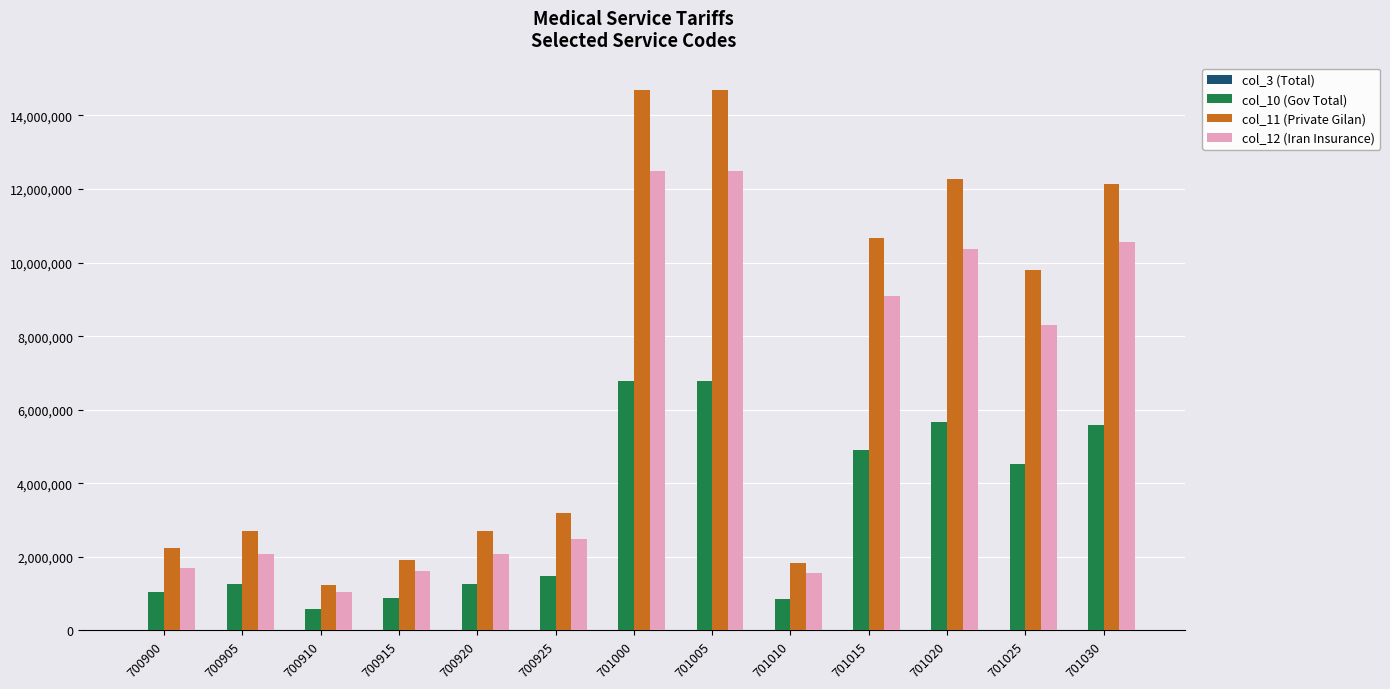

The value of col_11 (Private Gilan) at 701025 is 9810000.0. True or false?

True